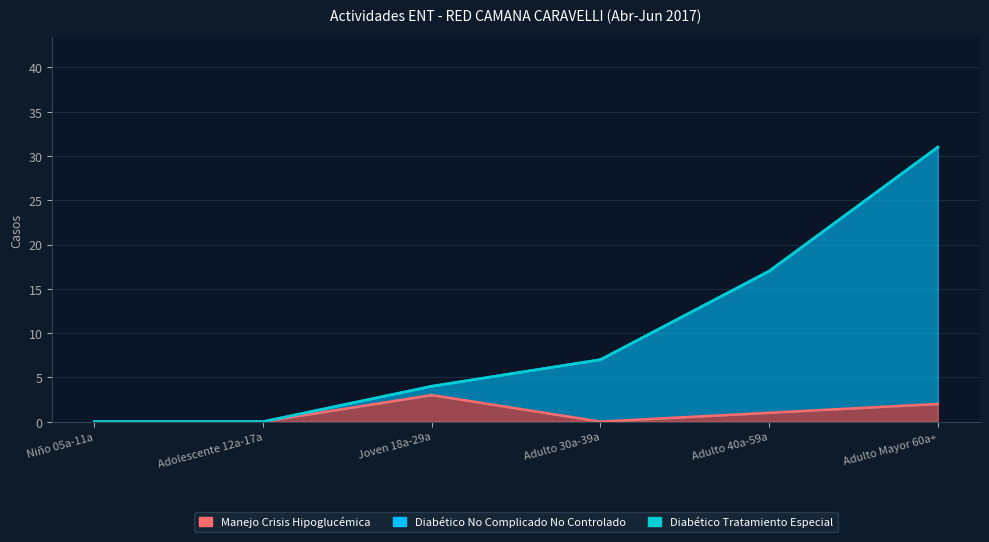

What is the difference between the Manejo Crisis Hipoglucémica values at Joven 18a-29a and Niño 05a-11a?

3